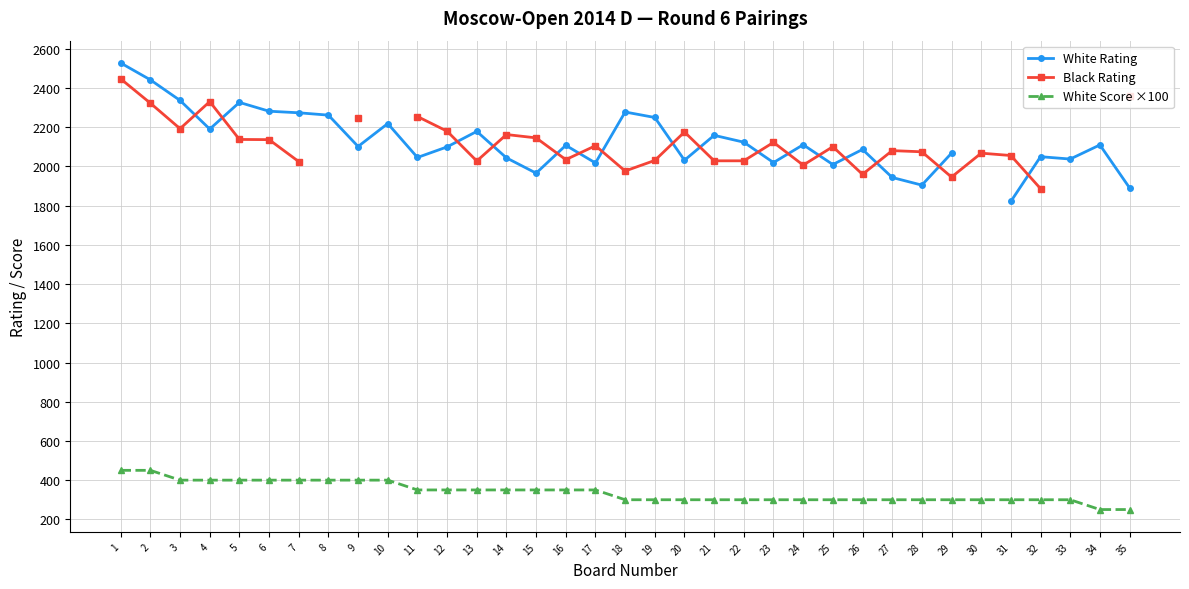

Between 17 and 30, which series saw the biggest shift?

White Score ×100